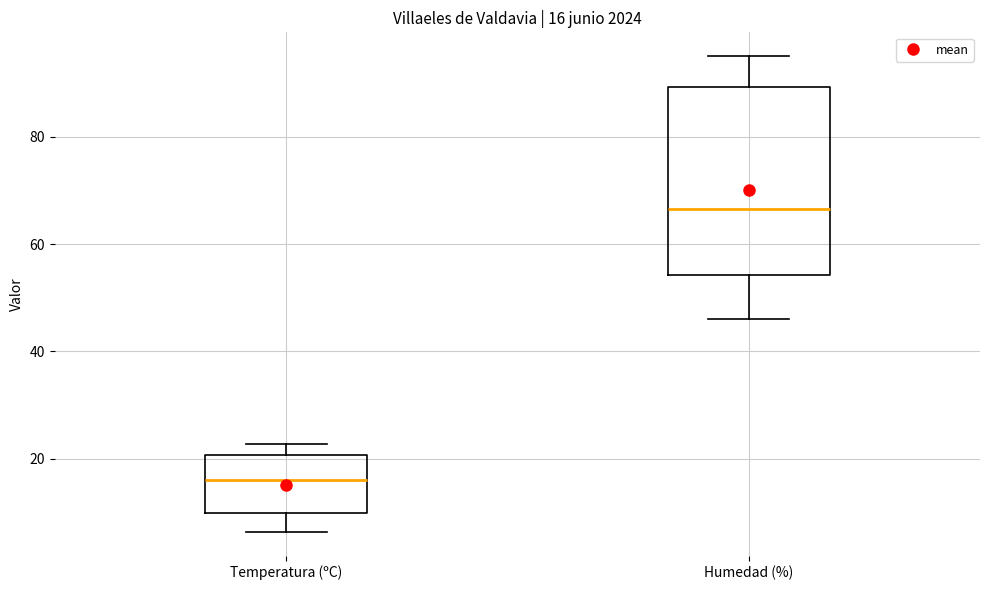

Which box has the highest median line?

Humedad (%)